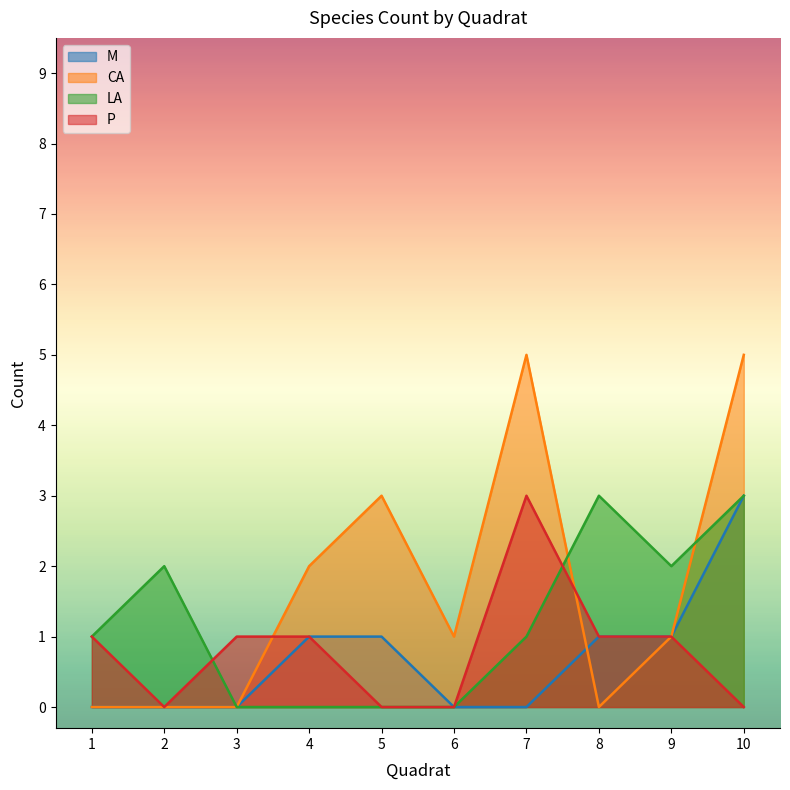

Which series has the largest range (max minus min)?

CA